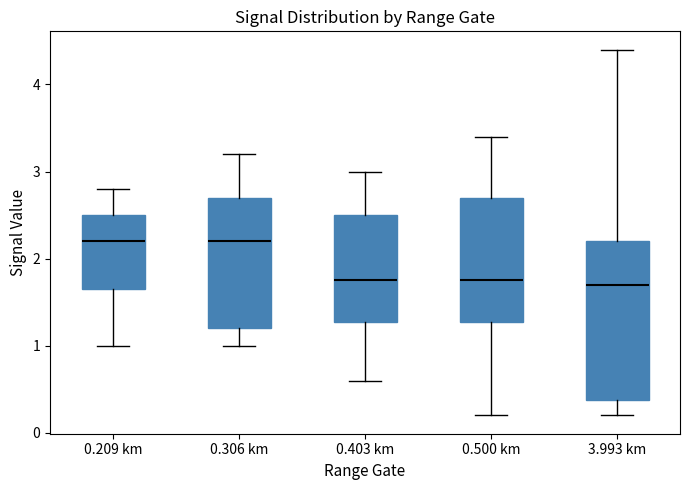

Where does the upper whisker of the box for 3.993 km end on the y-axis? The values are not printed on the chart, so give them approximately, as read against the axis.

4.4